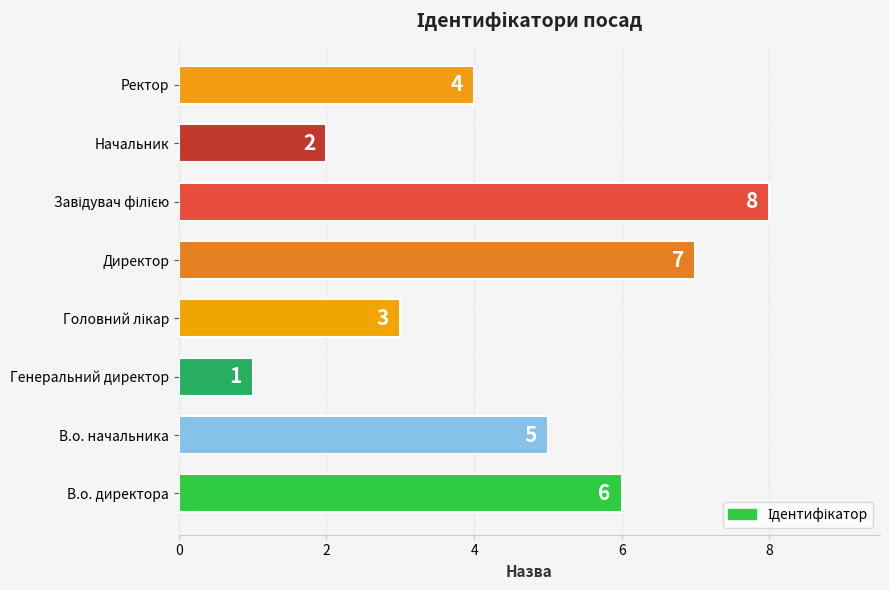

Are the bars horizontal?

Yes